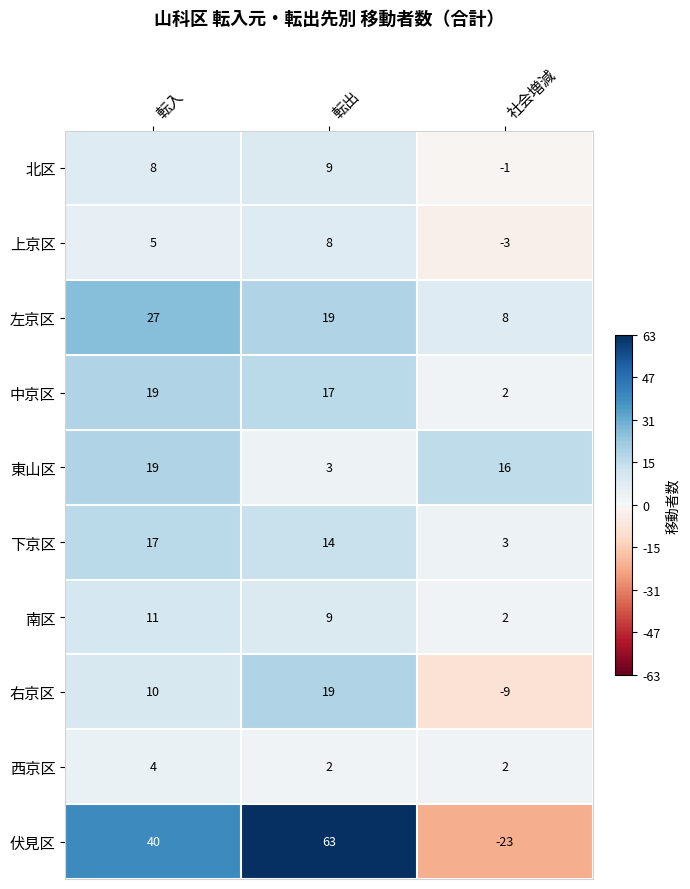

Count the 伏見区 values in the range -23 to 63.

3